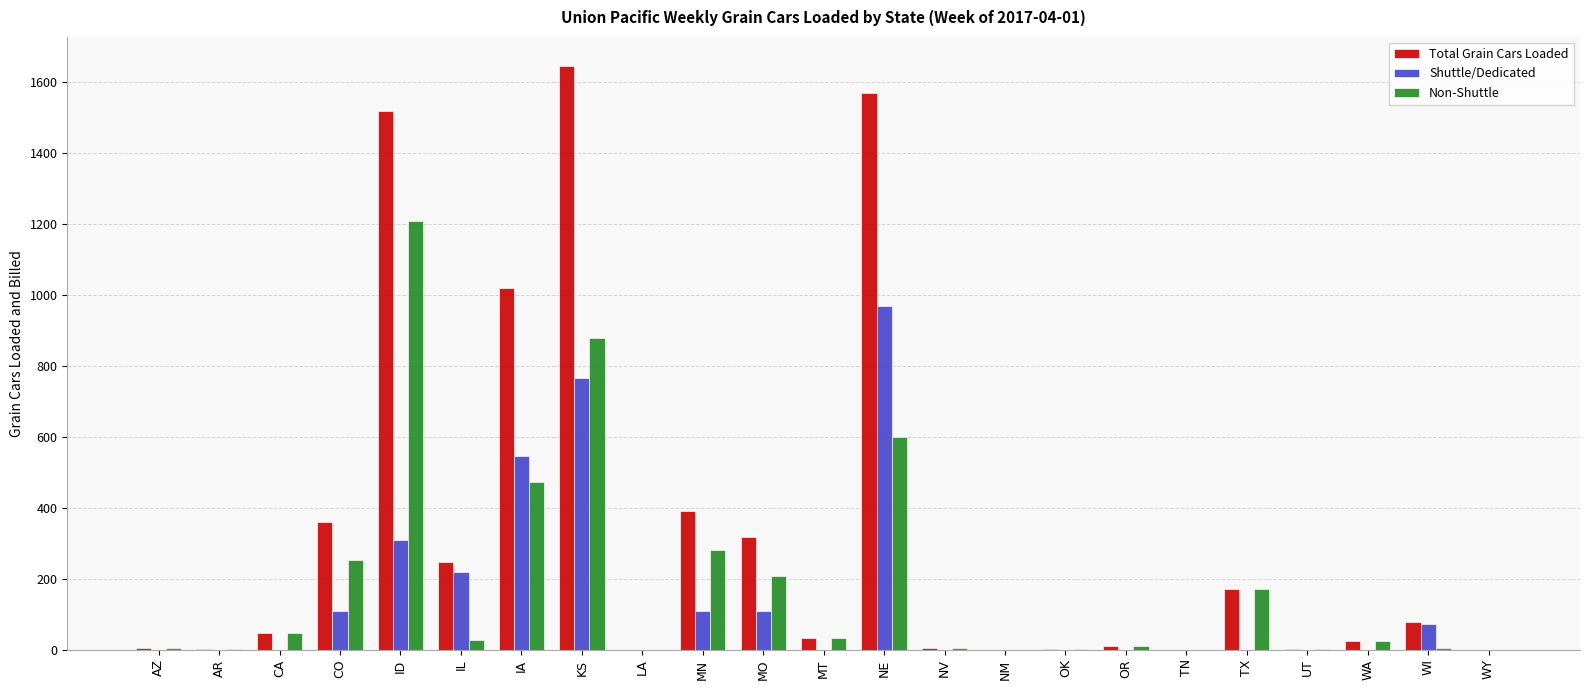

At which category is the sum across all series the highest?

KS